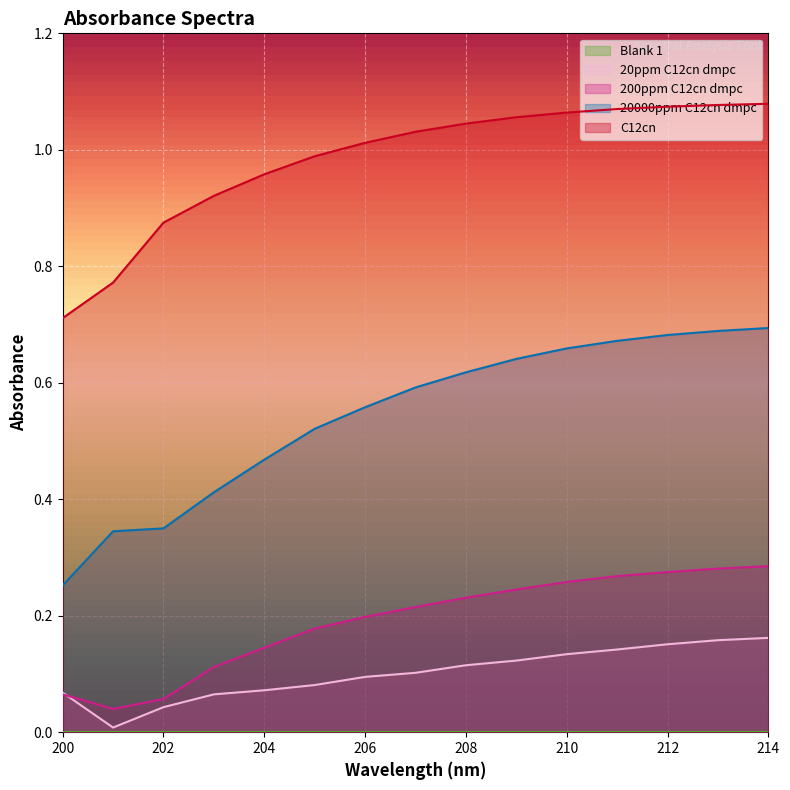

What is the total value across all series at 208?

2.0